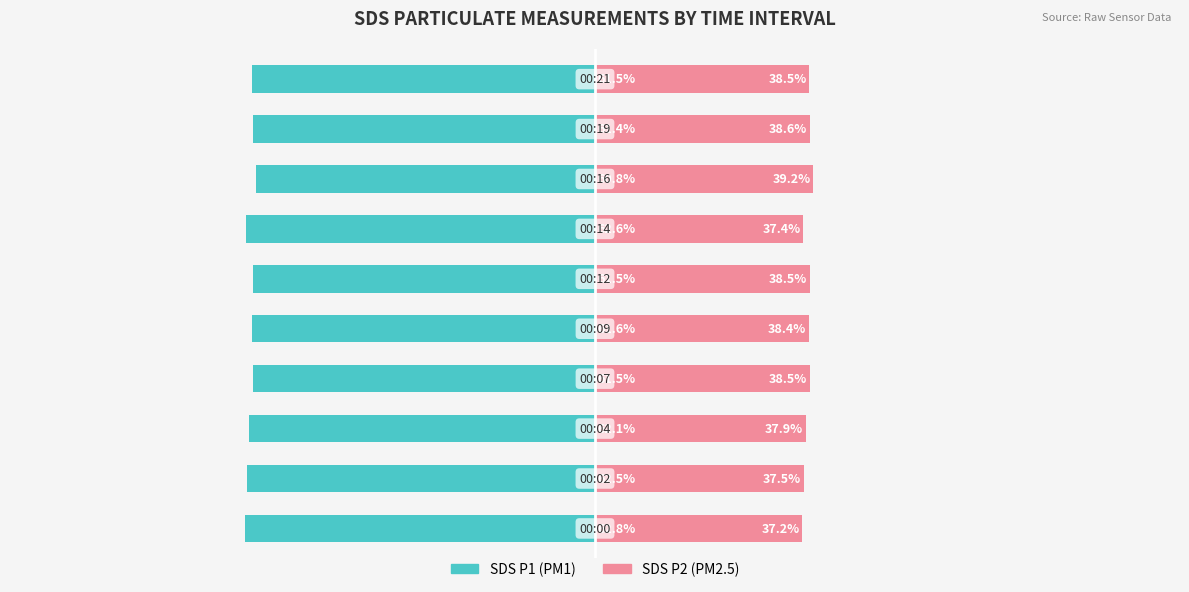

Does the chart contain stacked bars?

No